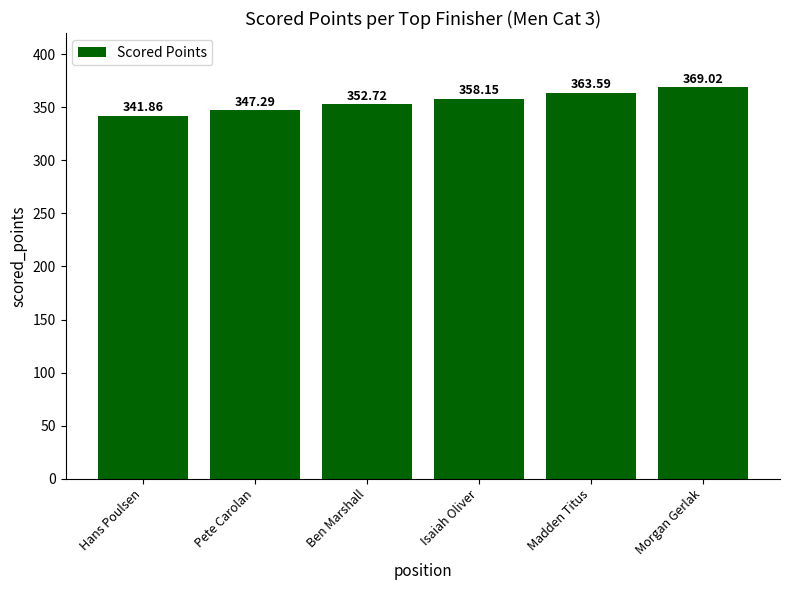

Which category has the lowest value across all series?

Hans Poulsen